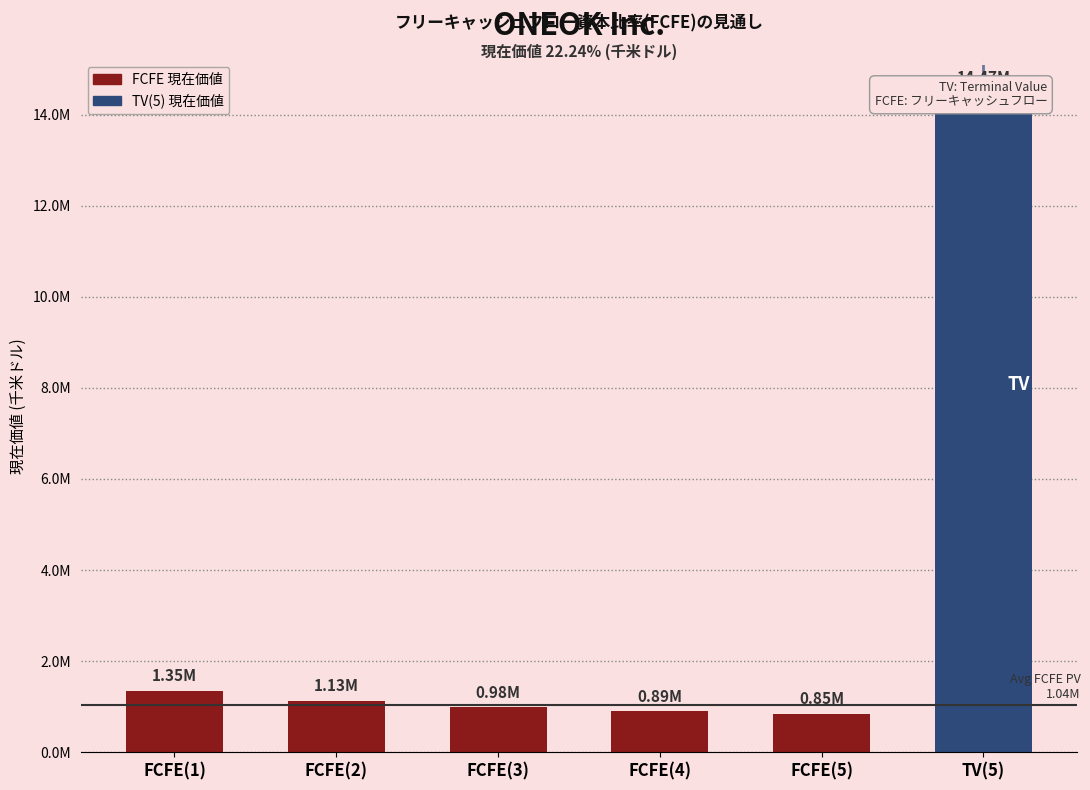

What is the value of the 5th bar from the left?

845503